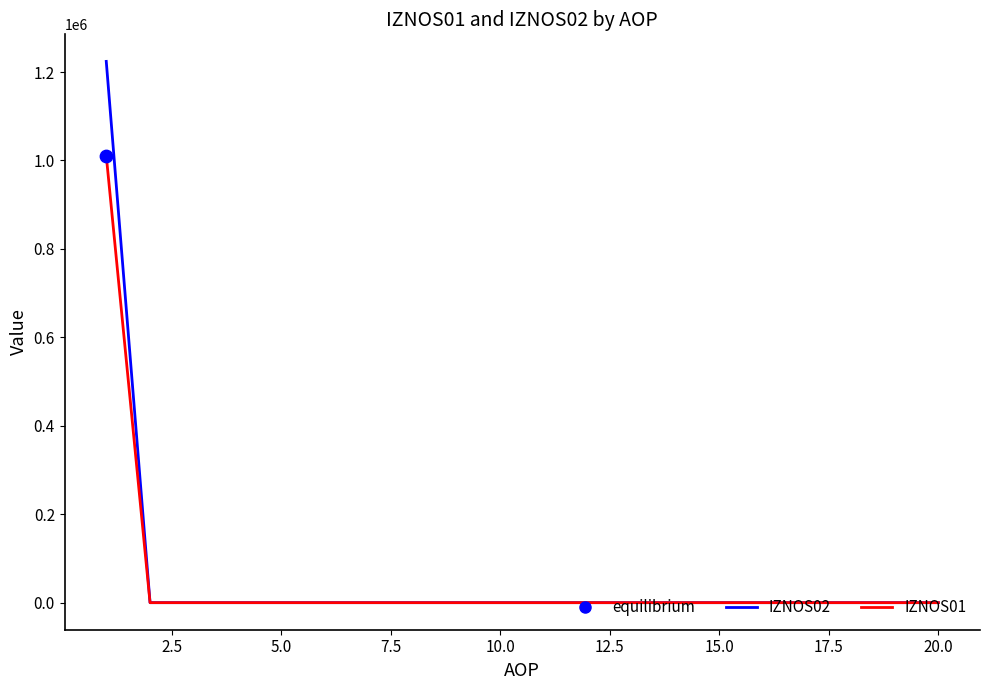

Which series has the largest range (max minus min)?

IZNOS02